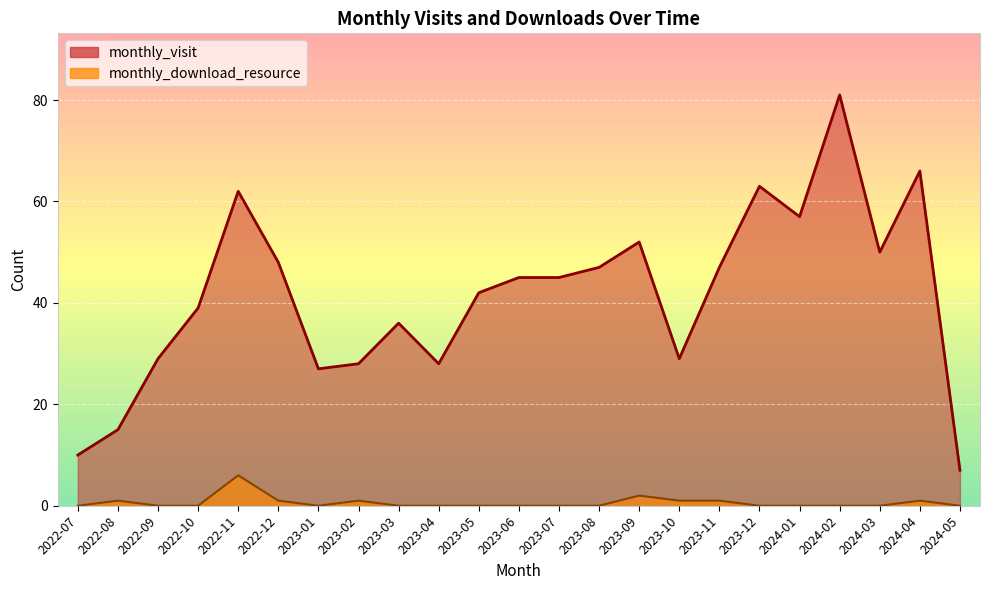

Does the chart display data point markers on the line(s)?

No